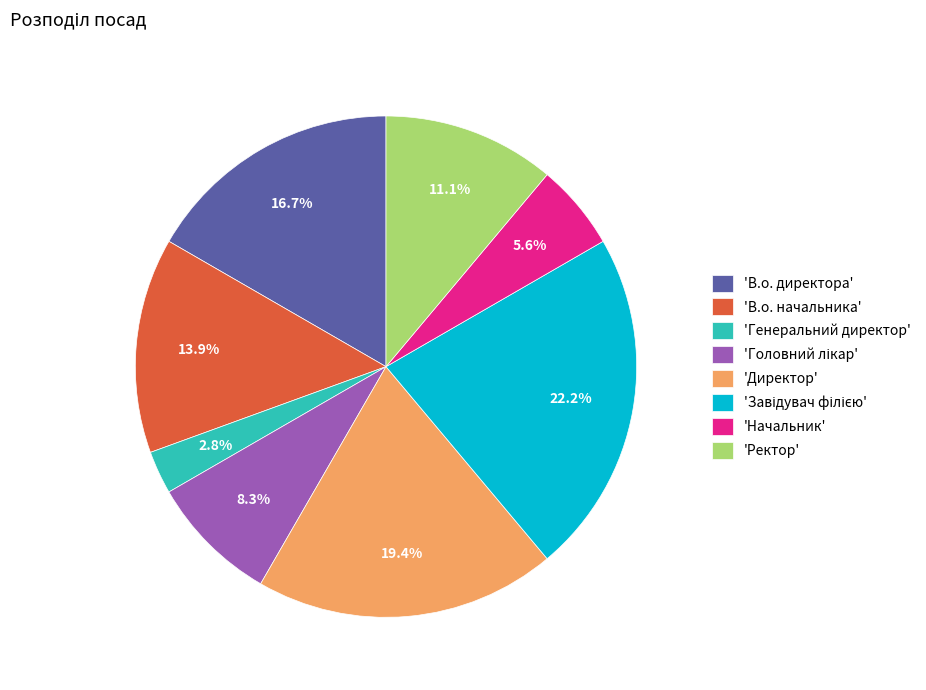

Count the number of slices in the pie.

8